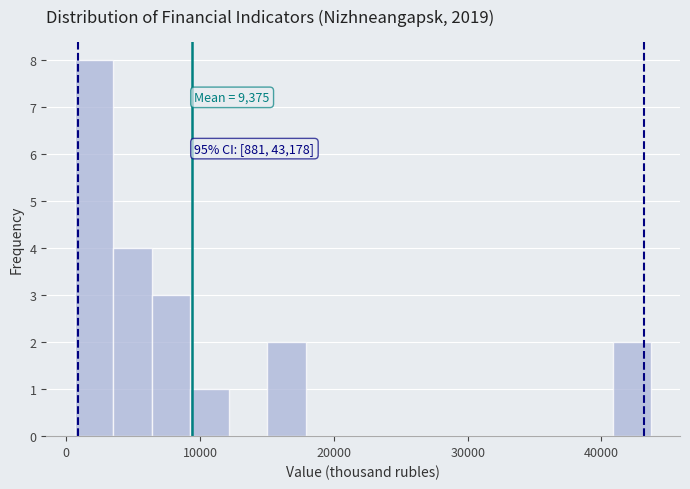

Around what value on the x-axis is the tallest bar? Give the approximate position of its centre, as read against the axis.

2000